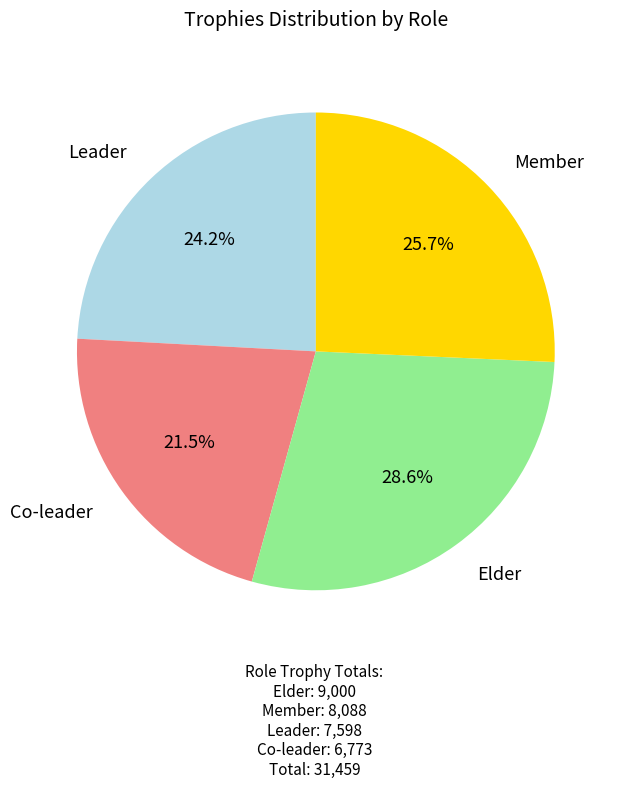

To the nearest percent, what is the difference between the Member and Elder slice percentages?

3%